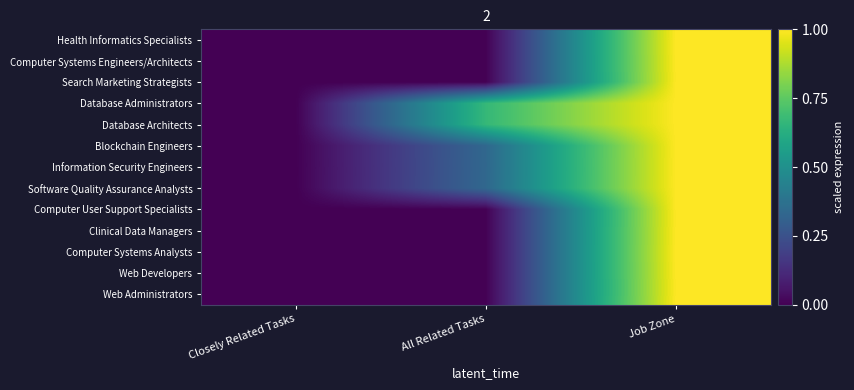

Reading right to left, transcribe all the data shown in this chart.

Health Informatics Specialists: Job Zone=1.0	All Related Tasks=0.0	Closely Related Tasks=0.0
Computer Systems Engineers/Architects: Job Zone=1.0	All Related Tasks=0.0	Closely Related Tasks=0.0
Search Marketing Strategists: Job Zone=1.0	All Related Tasks=0.0	Closely Related Tasks=0.0
Database Administrators: Job Zone=1.0	All Related Tasks=0.7	Closely Related Tasks=0.0
Database Architects: Job Zone=1.0	All Related Tasks=0.7	Closely Related Tasks=0.0
Blockchain Engineers: Job Zone=1.0	All Related Tasks=0.3	Closely Related Tasks=0.0
Information Security Engineers: Job Zone=1.0	All Related Tasks=0.3	Closely Related Tasks=0.0
Software Quality Assurance Analysts: Job Zone=1.0	All Related Tasks=0.3	Closely Related Tasks=0.0
Computer User Support Specialists: Job Zone=1.0	All Related Tasks=0.0	Closely Related Tasks=0.0
Clinical Data Managers: Job Zone=1.0	All Related Tasks=0.0	Closely Related Tasks=0.0
Computer Systems Analysts: Job Zone=1.0	All Related Tasks=0.0	Closely Related Tasks=0.0
Web Developers: Job Zone=1.0	All Related Tasks=0.0	Closely Related Tasks=0.0
Web Administrators: Job Zone=1.0	All Related Tasks=0.0	Closely Related Tasks=0.0